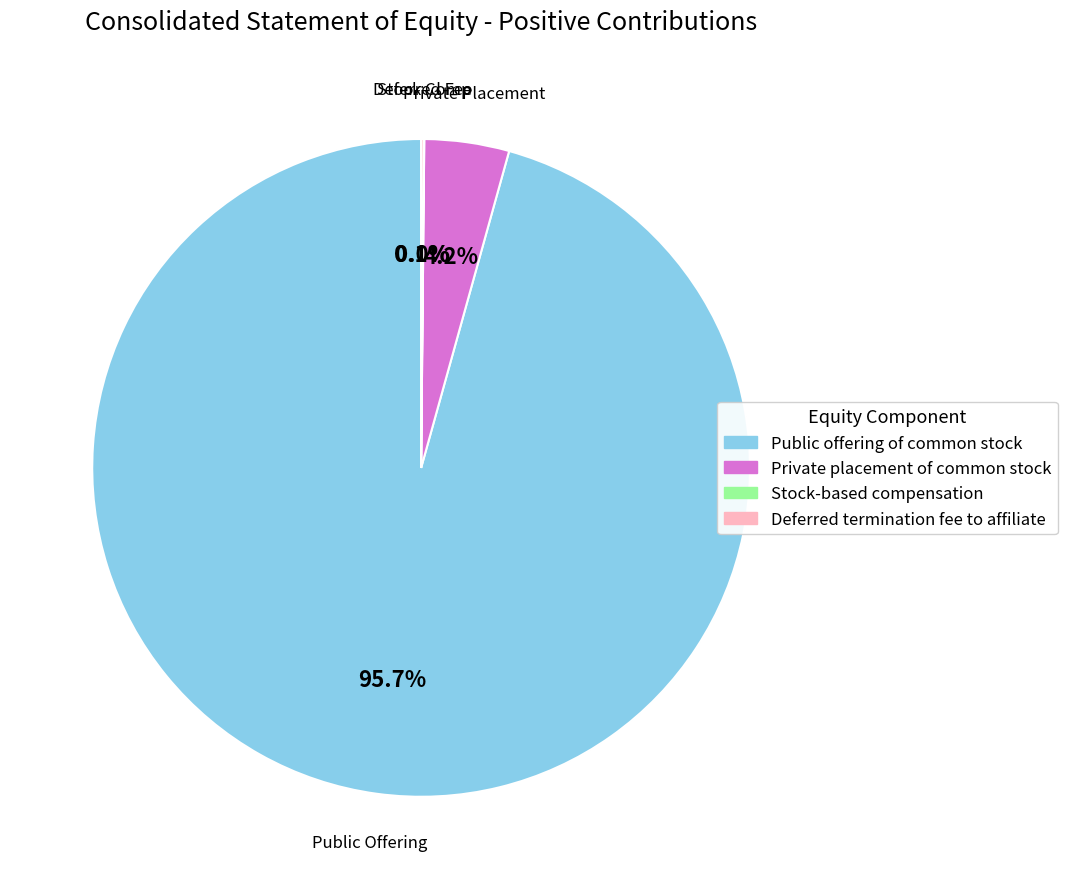

To the nearest percent, what is the average slice percentage?

25%